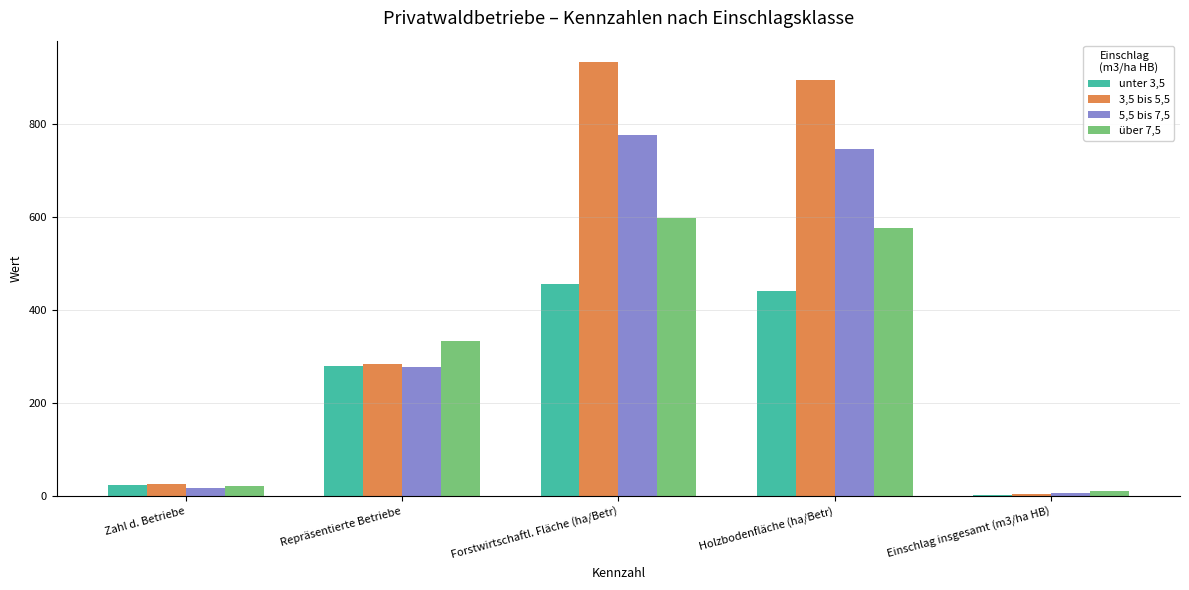

Is it true that 3,5 bis 5,5 equals 4.5 at Einschlag insgesamt (m3/ha HB)?

True